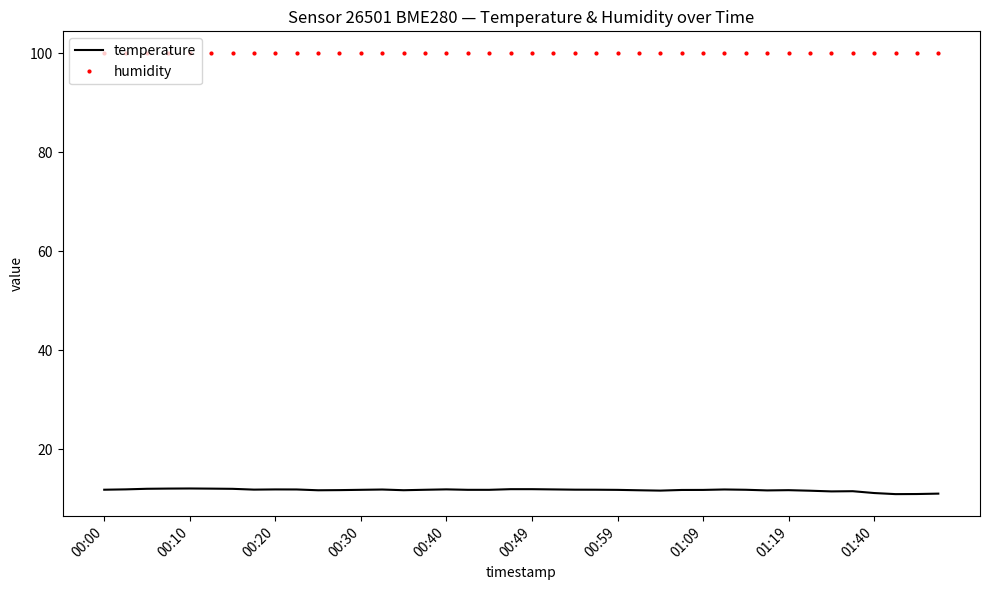

Rank the series by their average value, from lowest to highest.

temperature, humidity